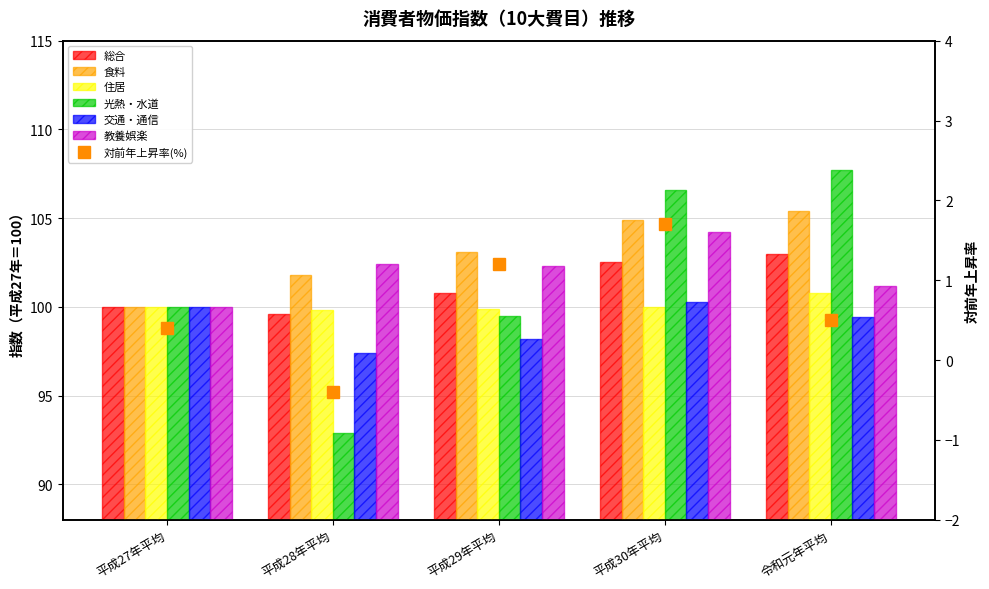

List the labels in order of 教養娯楽 value, smallest first.

平成27年平均, 令和元年平均, 平成29年平均, 平成28年平均, 平成30年平均